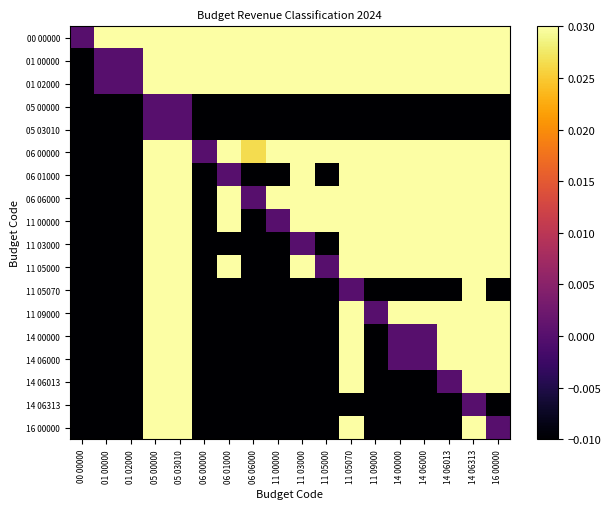

How many data points does each series have?

18